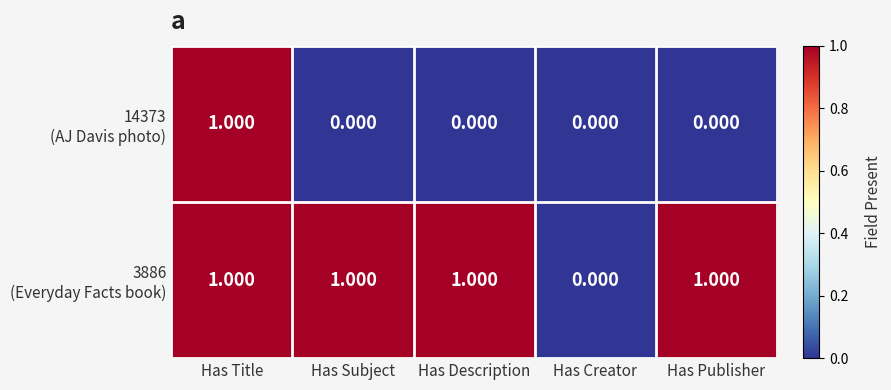

Which series has the largest range (max minus min)?

14373 (AJ Davis photo)